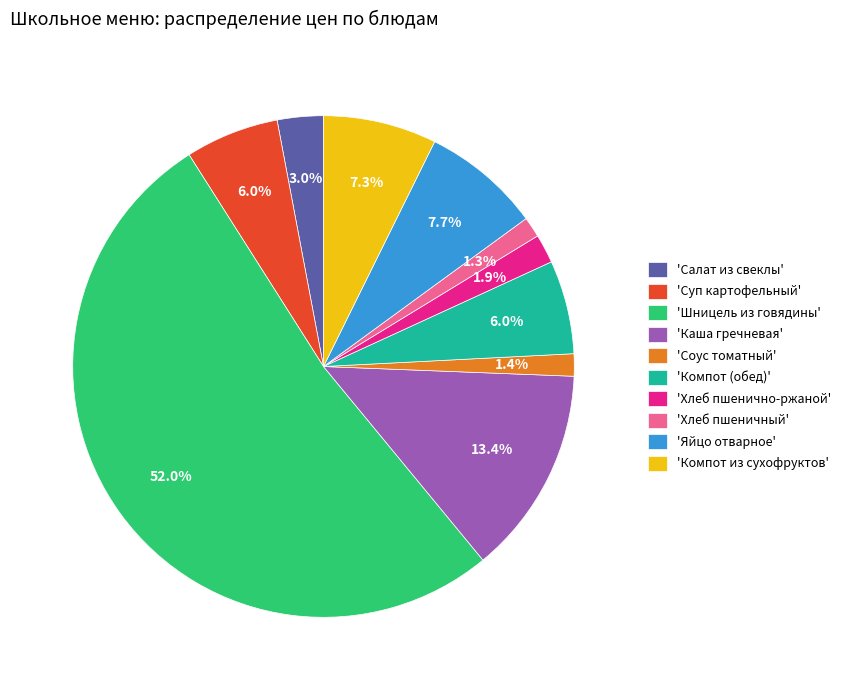

What is the ratio of the value at 'Каша гречневая' to the value at 'Компот (обед)'?

2.2